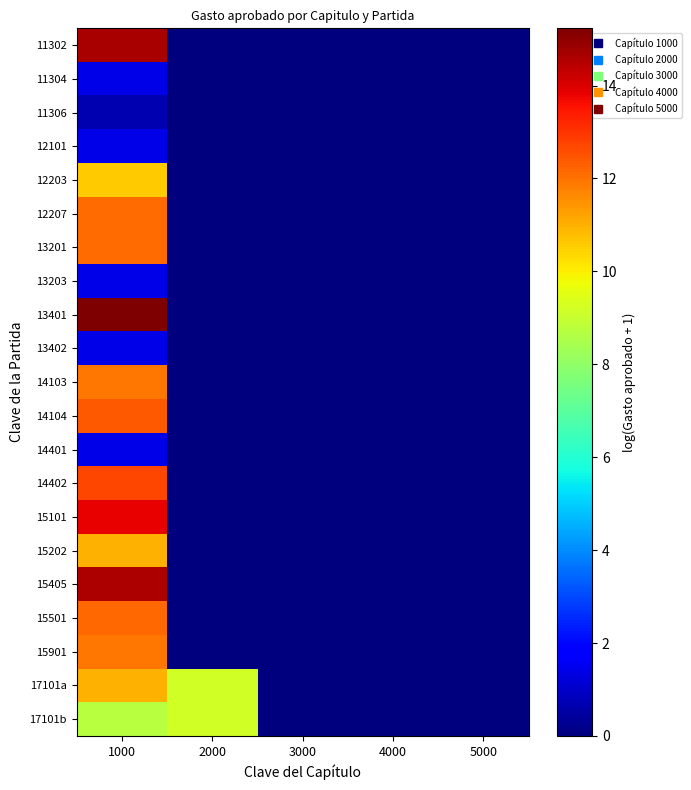

Reading left to right, list all the values displayed in this chart.

11302: 1000=14.7	2000=0.0	3000=0.0	4000=0.0	5000=0.0
11304: 1000=1.4	2000=0.0	3000=0.0	4000=0.0	5000=0.0
11306: 1000=0.7	2000=0.0	3000=0.0	4000=0.0	5000=0.0
12101: 1000=1.4	2000=0.0	3000=0.0	4000=0.0	5000=0.0
12203: 1000=10.5	2000=0.0	3000=0.0	4000=0.0	5000=0.0
12207: 1000=12.1	2000=0.0	3000=0.0	4000=0.0	5000=0.0
13201: 1000=12.1	2000=0.0	3000=0.0	4000=0.0	5000=0.0
13203: 1000=1.4	2000=0.0	3000=0.0	4000=0.0	5000=0.0
13401: 1000=15.2	2000=0.0	3000=0.0	4000=0.0	5000=0.0
13402: 1000=1.4	2000=0.0	3000=0.0	4000=0.0	5000=0.0
14103: 1000=11.9	2000=0.0	3000=0.0	4000=0.0	5000=0.0
14104: 1000=12.4	2000=0.0	3000=0.0	4000=0.0	5000=0.0
14401: 1000=1.4	2000=0.0	3000=0.0	4000=0.0	5000=0.0
14402: 1000=12.7	2000=0.0	3000=0.0	4000=0.0	5000=0.0
15101: 1000=13.8	2000=0.0	3000=0.0	4000=0.0	5000=0.0
15202: 1000=11.0	2000=0.0	3000=0.0	4000=0.0	5000=0.0
15405: 1000=14.6	2000=0.0	3000=0.0	4000=0.0	5000=0.0
15501: 1000=12.2	2000=0.0	3000=0.0	4000=0.0	5000=0.0
15901: 1000=11.9	2000=0.0	3000=0.0	4000=0.0	5000=0.0
17101a: 1000=11.0	2000=9.2	3000=0.0	4000=0.0	5000=0.0
17101b: 1000=8.7	2000=9.2	3000=0.0	4000=0.0	5000=0.0